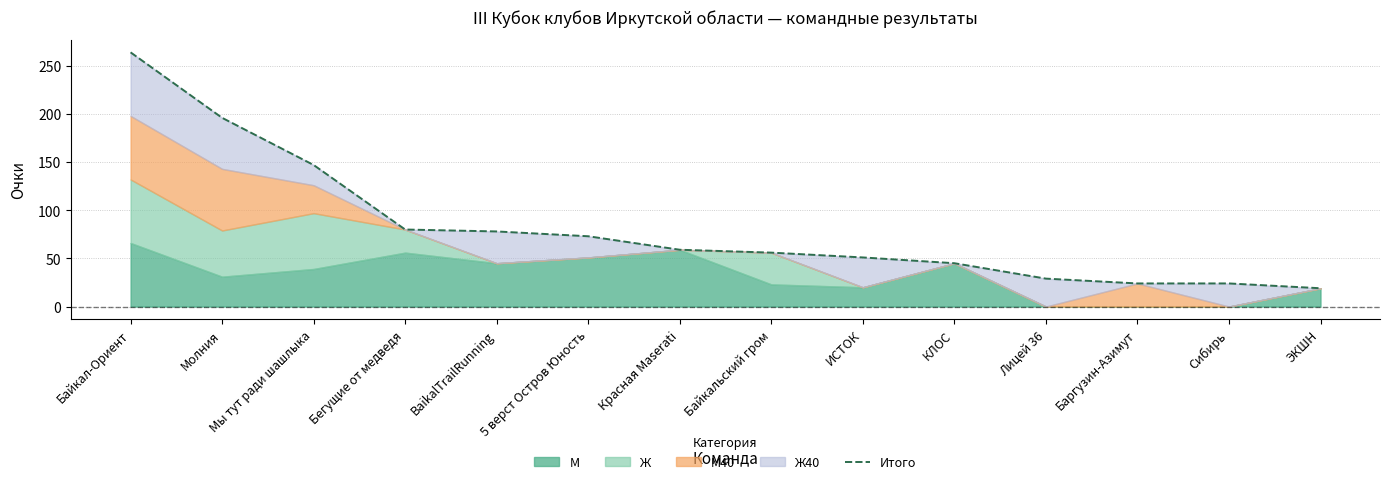

True or false: the data shows 7 at ЭКШН.

False